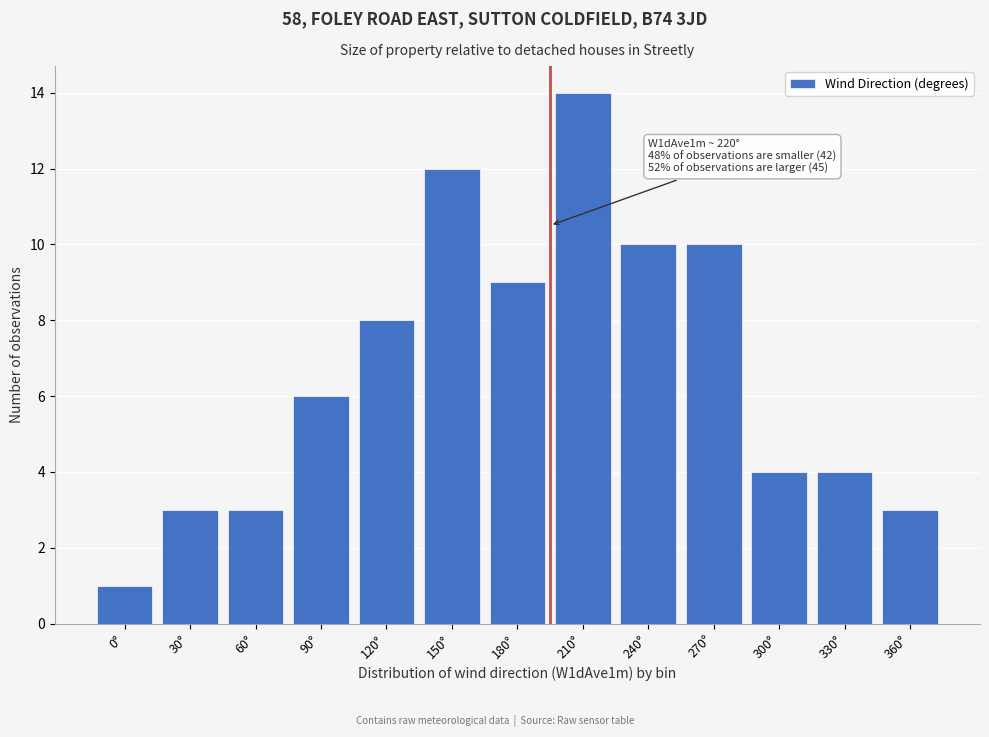

Reading left to right, transcribe all the data shown in this chart.

1	3	3	6	8	12	9	14	10	10	4	4	3